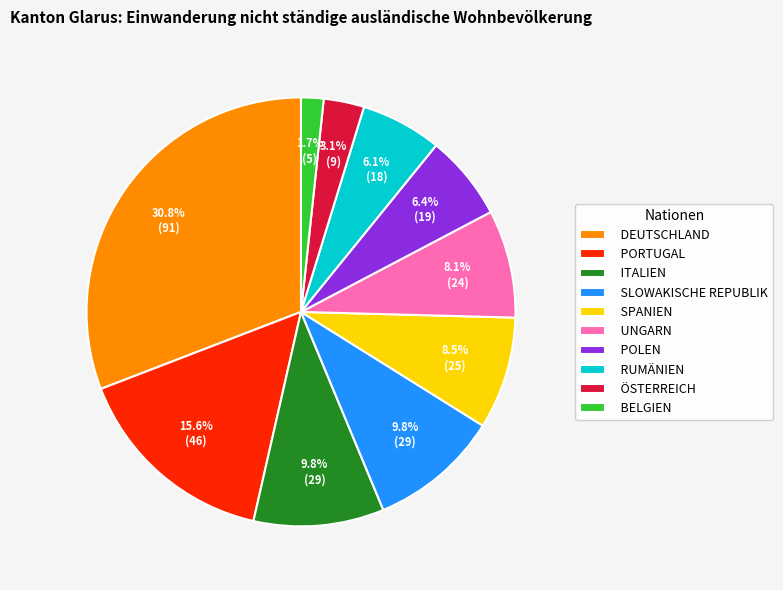

Which slice is the largest?

DEUTSCHLAND